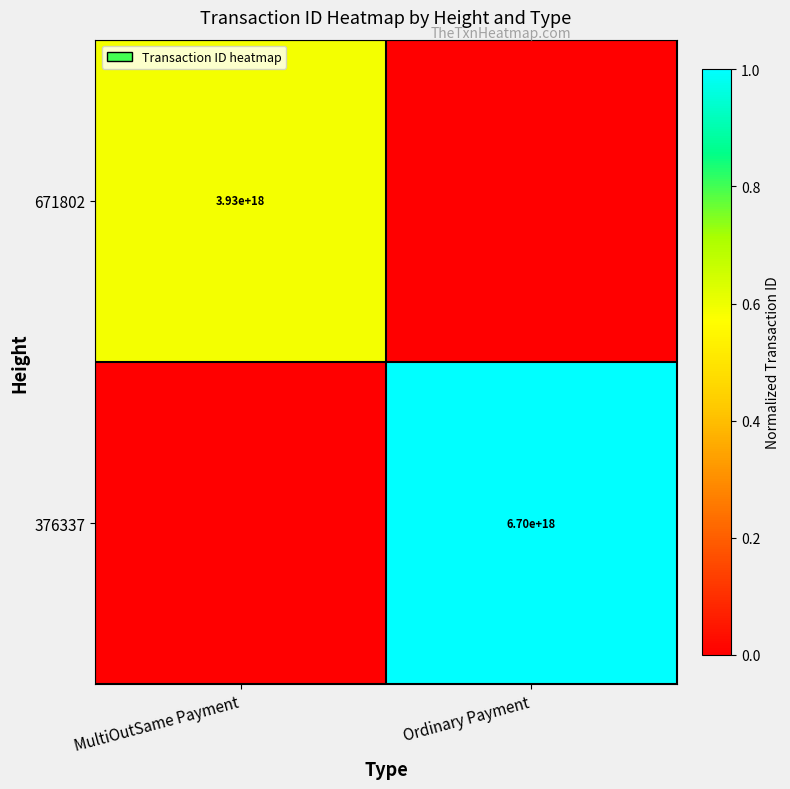

What is the total value across all series at Ordinary Payment?

1.0